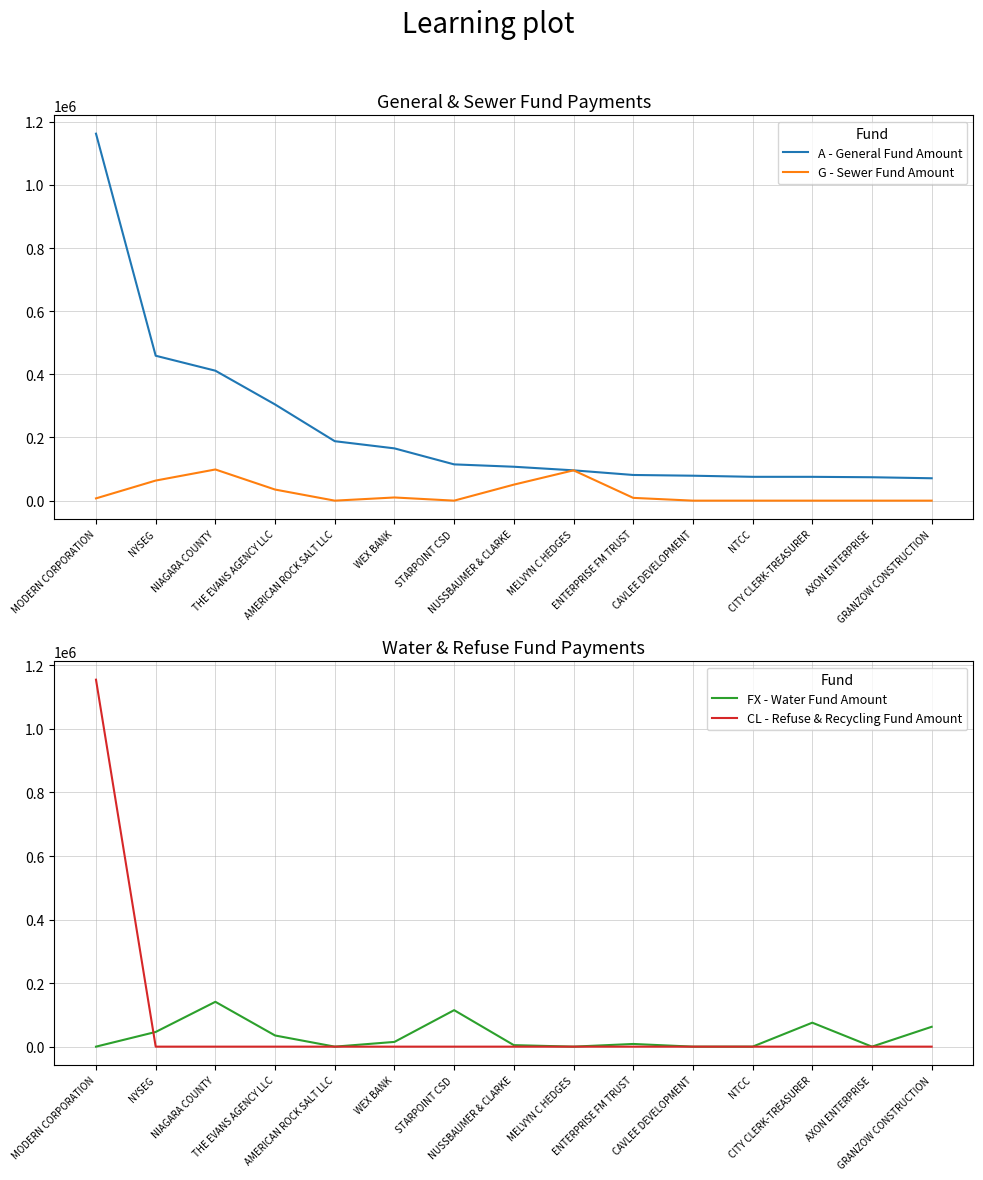

True or false: CL - Refuse & Recycling Fund Amount and FX - Water Fund Amount cross at least once.

True